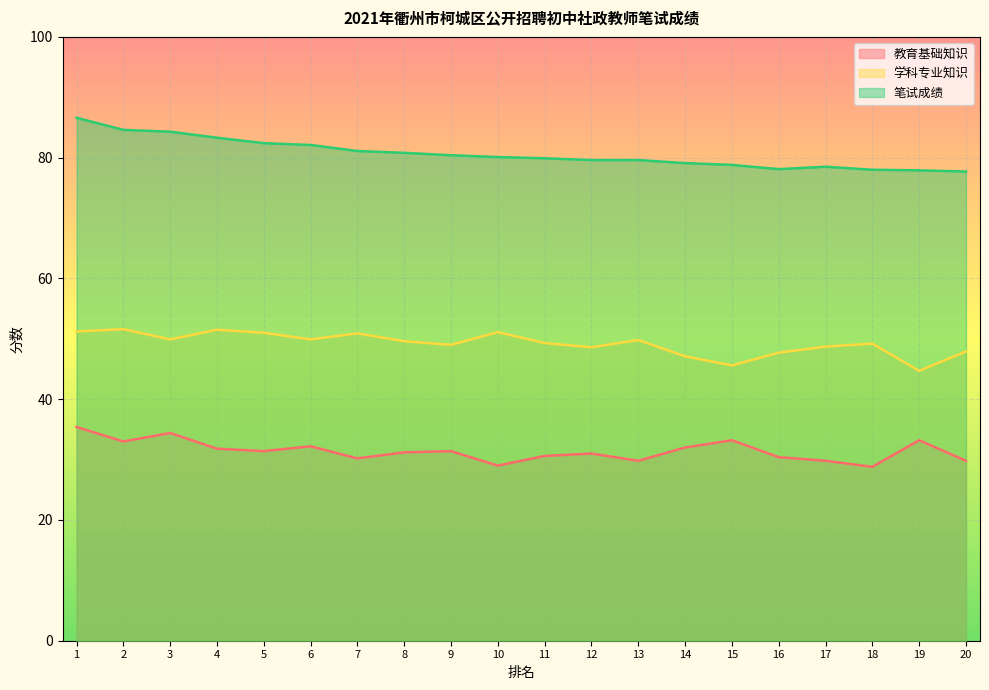

At 1, list the series in order from largest to smallest.

笔试成绩, 学科专业知识, 教育基础知识